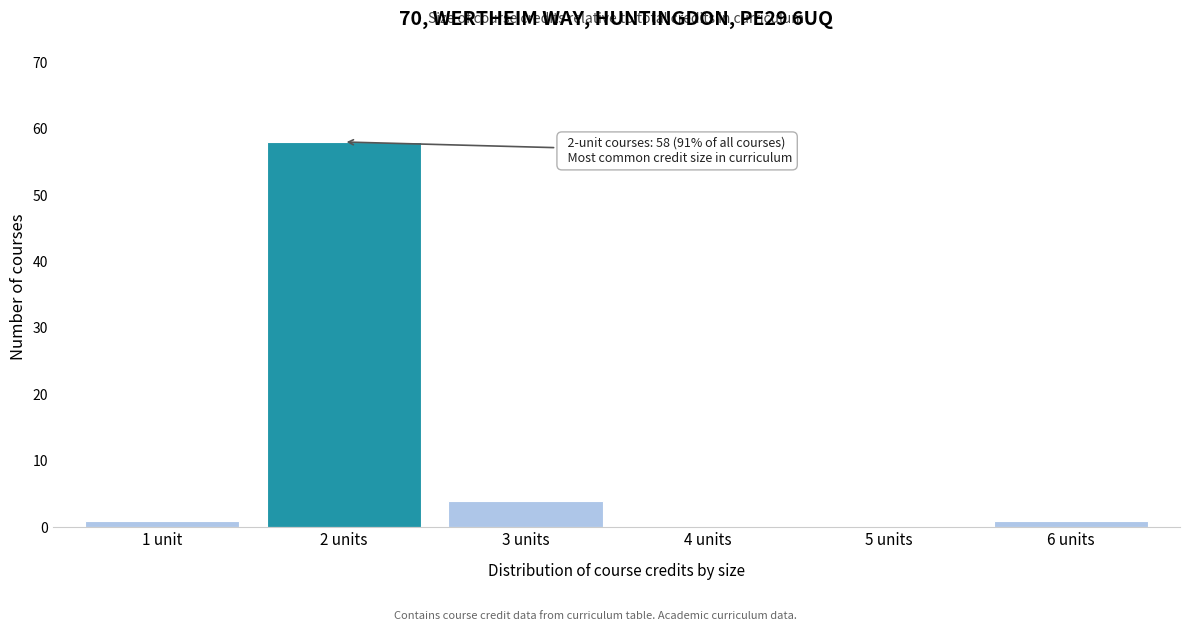

Reading right to left, transcribe all the data shown in this chart.

6 units=1	5 units=0	4 units=0	3 units=4	2 units=58	1 unit=1